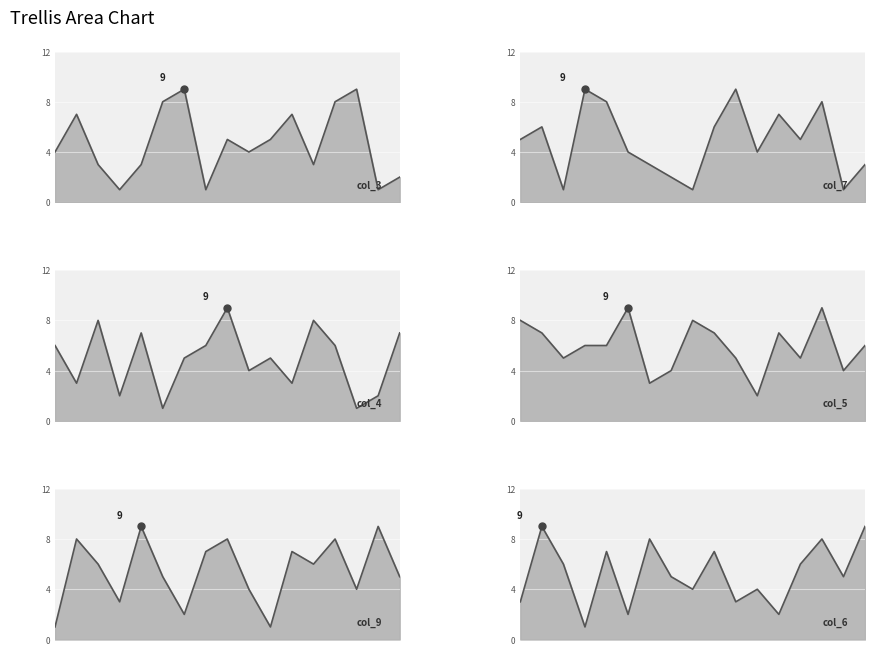

Reading right to left, what are all the values shown in this chart?

col_3: 6=2	5=1	2=9	7=8	4=3	1=7	8=5	9=4	3=5	6=1	5=9	2=8	7=3	4=1	1=3	8=7	9=4
col_7: 6=3	5=1	2=8	7=5	4=7	1=4	8=9	9=6	3=1	6=2	5=3	2=4	7=8	4=9	1=1	8=6	9=5
col_4: 6=7	5=2	2=1	7=6	4=8	1=3	8=5	9=4	3=9	6=6	5=5	2=1	7=7	4=2	1=8	8=3	9=6
col_5: 6=6	5=4	2=9	7=5	4=7	1=2	8=5	9=7	3=8	6=4	5=3	2=9	7=6	4=6	1=5	8=7	9=8
col_9: 6=5	5=9	2=4	7=8	4=6	1=7	8=1	9=4	3=8	6=7	5=2	2=5	7=9	4=3	1=6	8=8	9=1
col_6: 6=9	5=5	2=8	7=6	4=2	1=4	8=3	9=7	3=4	6=5	5=8	2=2	7=7	4=1	1=6	8=9	9=3